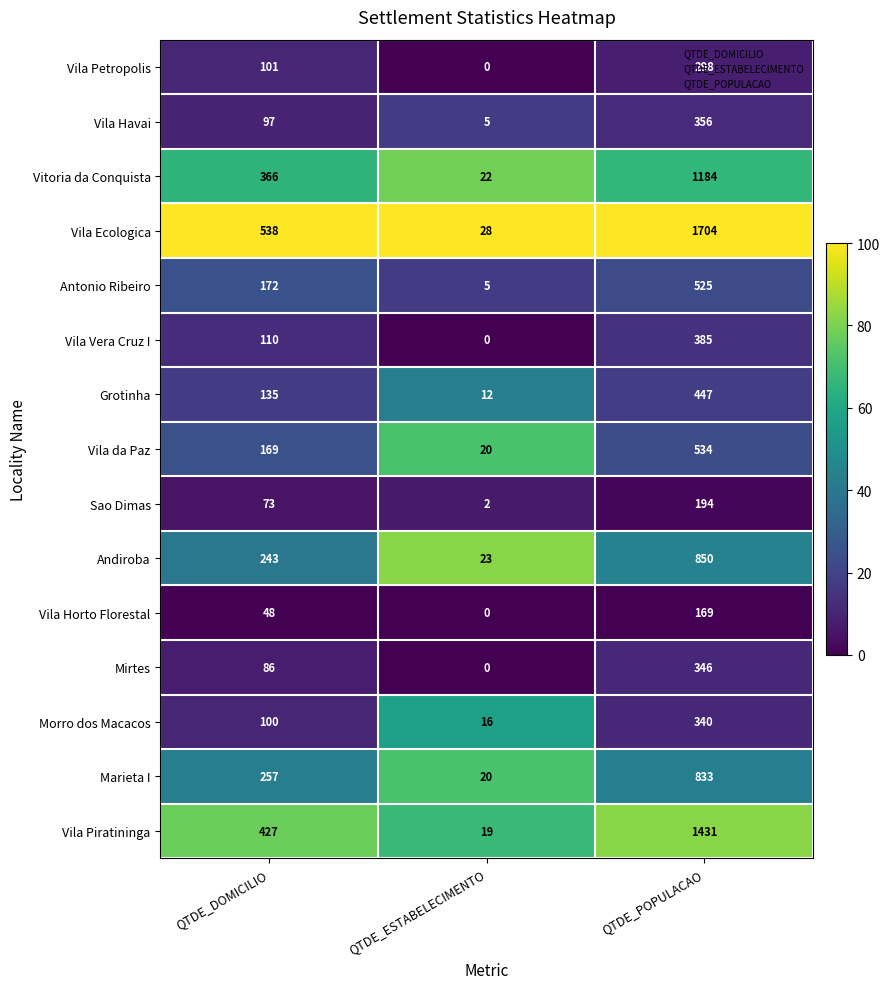

Count the Marieta I values in the range 20 to 833.

3